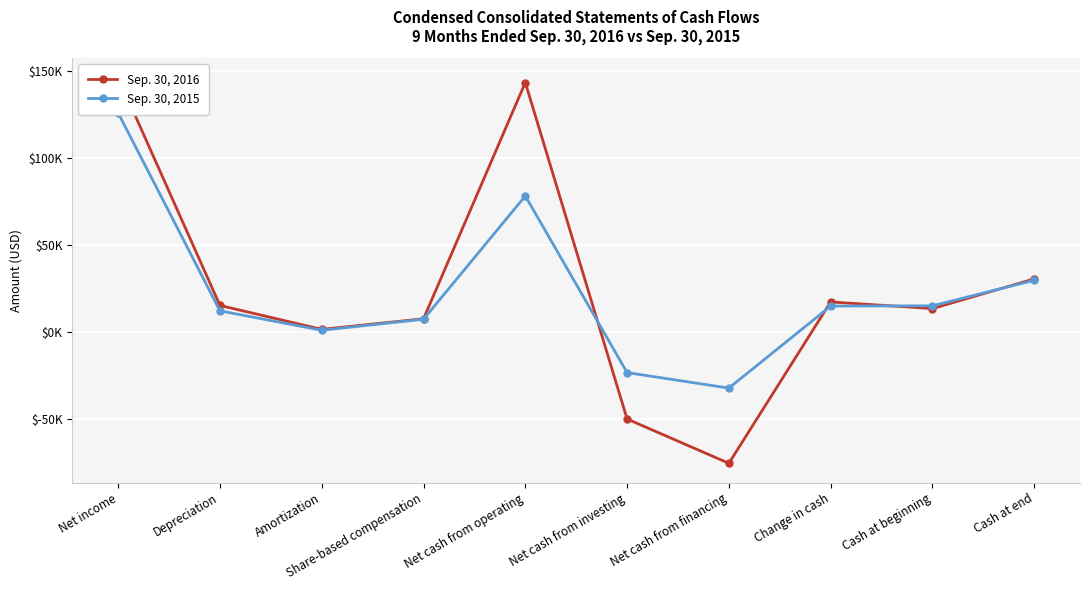

What is the value of the Sep. 30, 2016 point at the 9th from the left?

13237